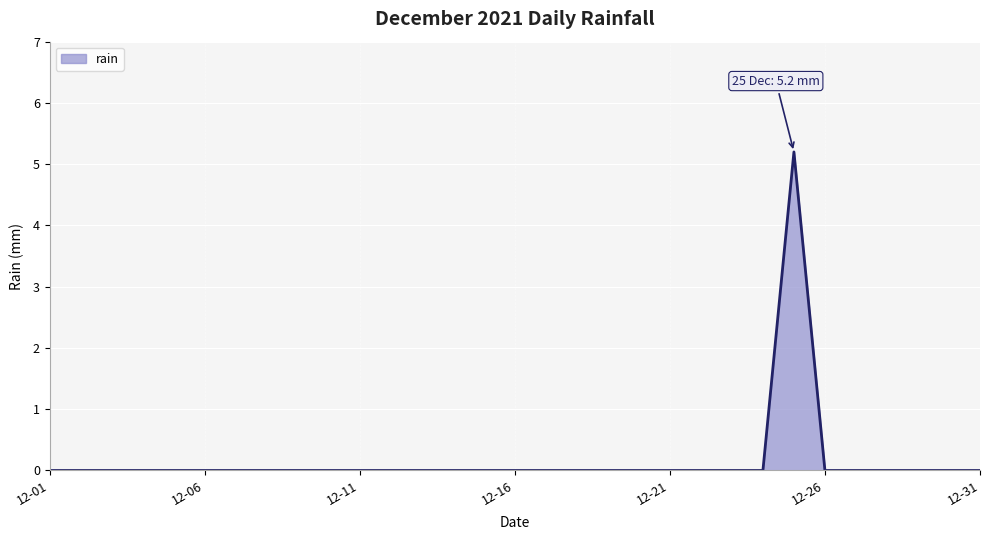

Reading left to right, list all the values displayed in this chart.

0.0	0.0	0.0	0.0	0.0	0.0	0.0	0.0	0.0	0.0	0.0	0.0	0.0	0.0	0.0	0.0	0.0	0.0	0.0	0.0	0.0	0.0	0.0	0.0	5.2	0.0	0.0	0.0	0.0	0.0	0.0